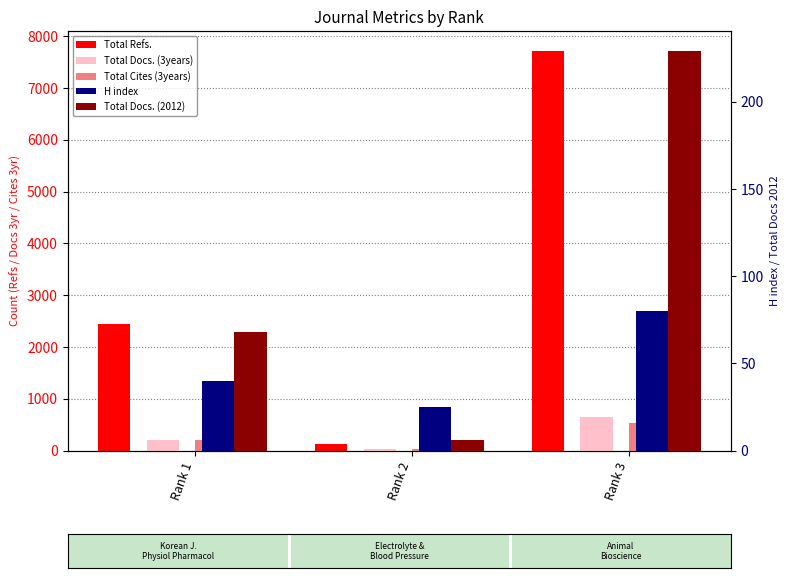

Count the number of data series in this chart.

5